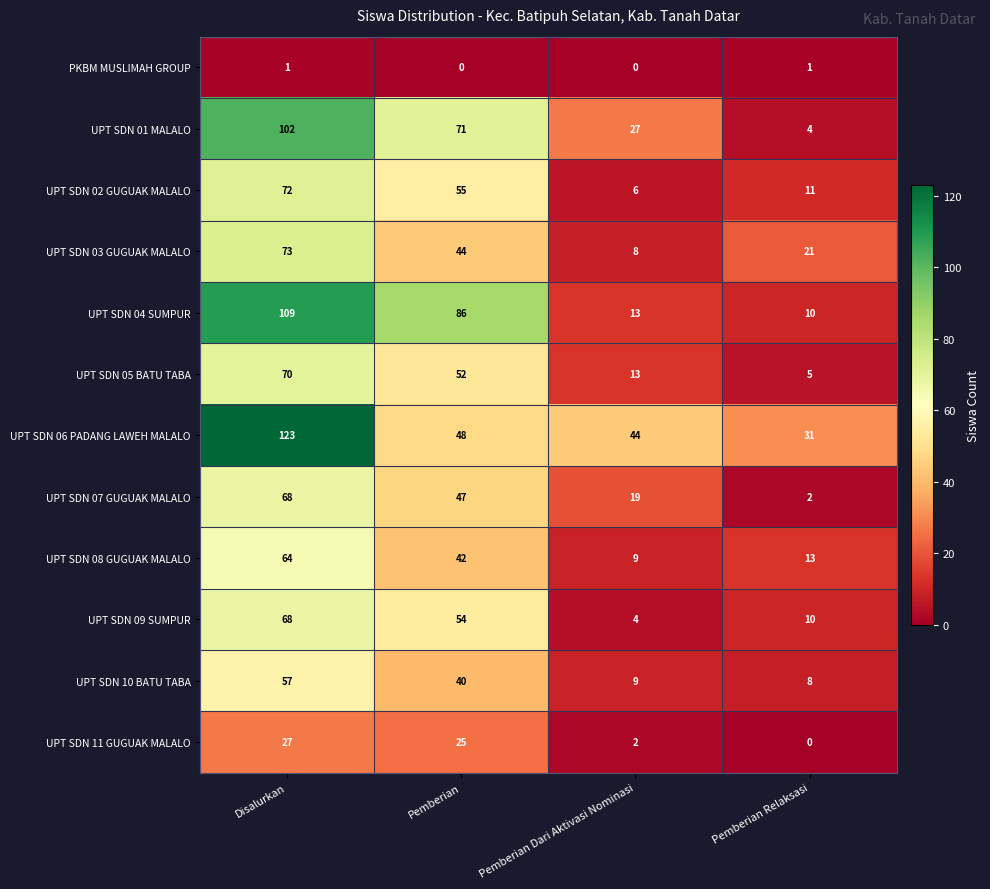

At which label does UPT SDN 01 MALALO reach its peak?

Disalurkan